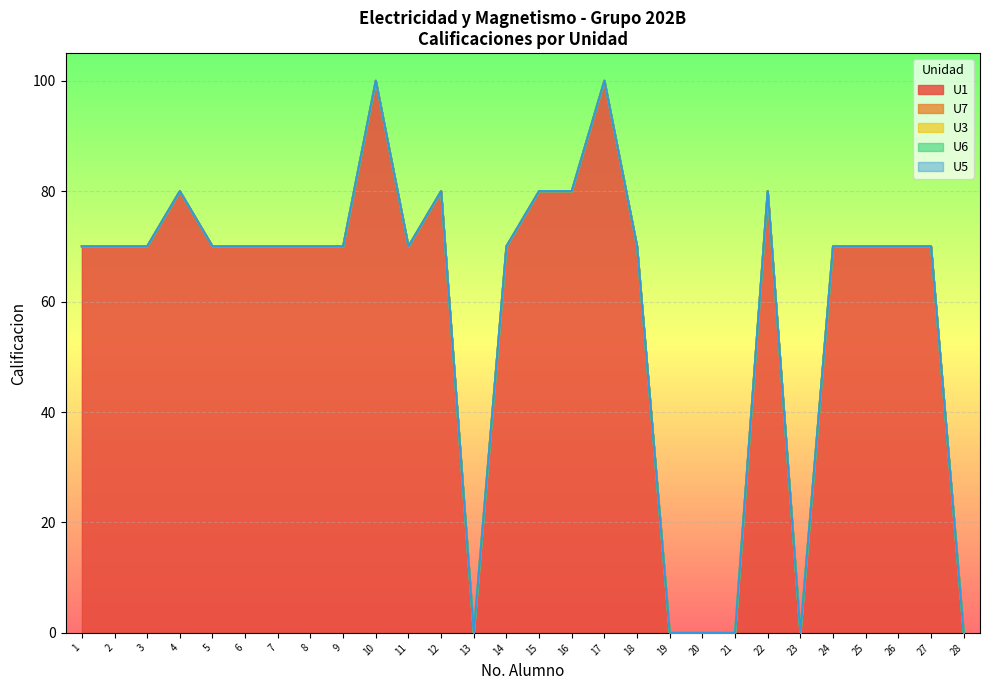

How many interior local peaks does the U1 series have?

5